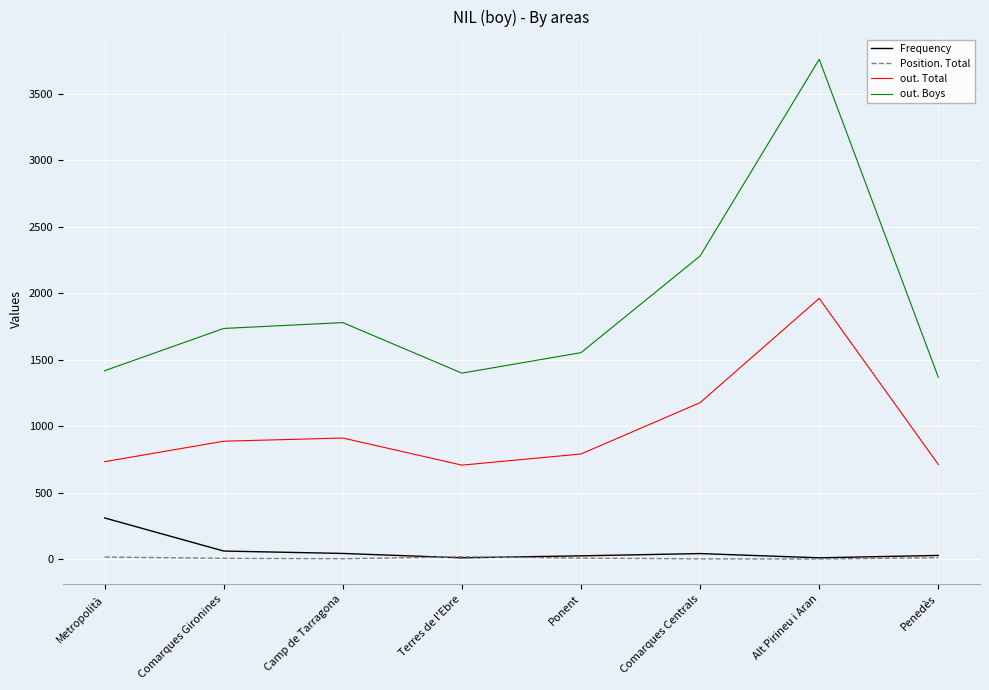

What is the maximum value shown in the chart?

3759